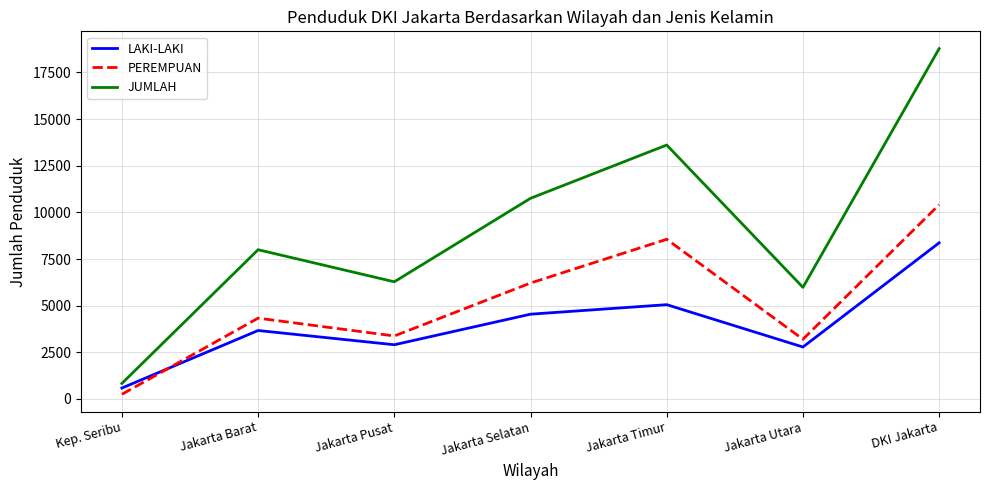

How many series are shown in this chart?

3